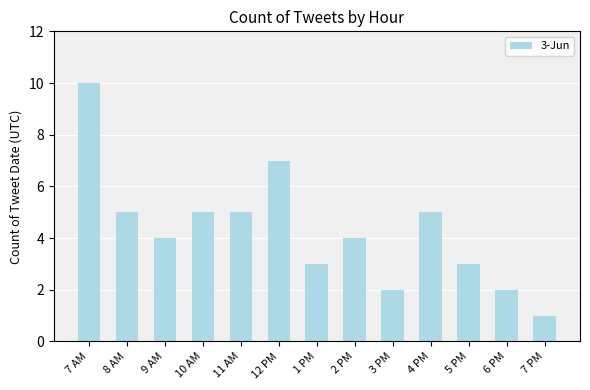

Reading right to left, transcribe all the data shown in this chart.

7 PM=1	6 PM=2	5 PM=3	4 PM=5	3 PM=2	2 PM=4	1 PM=3	12 PM=7	11 AM=5	10 AM=5	9 AM=4	8 AM=5	7 AM=10